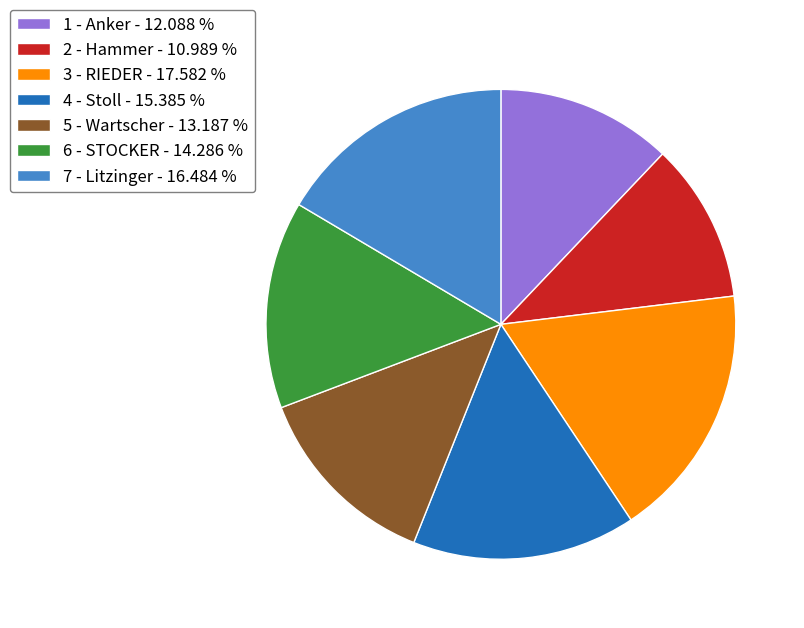

Which has a higher value, 2 - Hammer or 3 - RIEDER?

3 - RIEDER